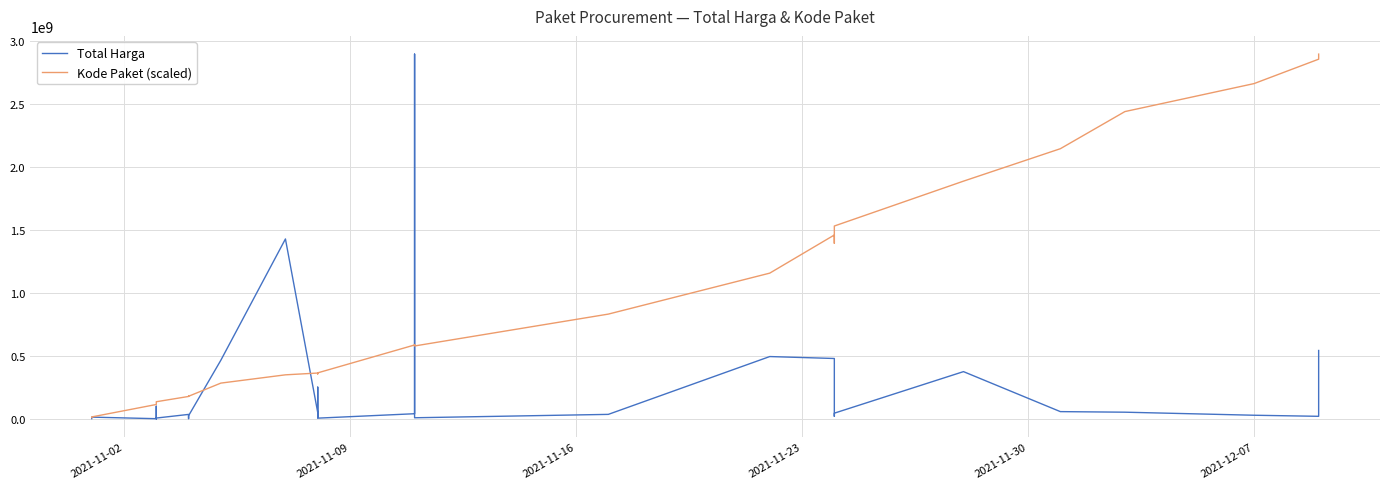

What is the lowest value of the Total Harga series?

78000.0